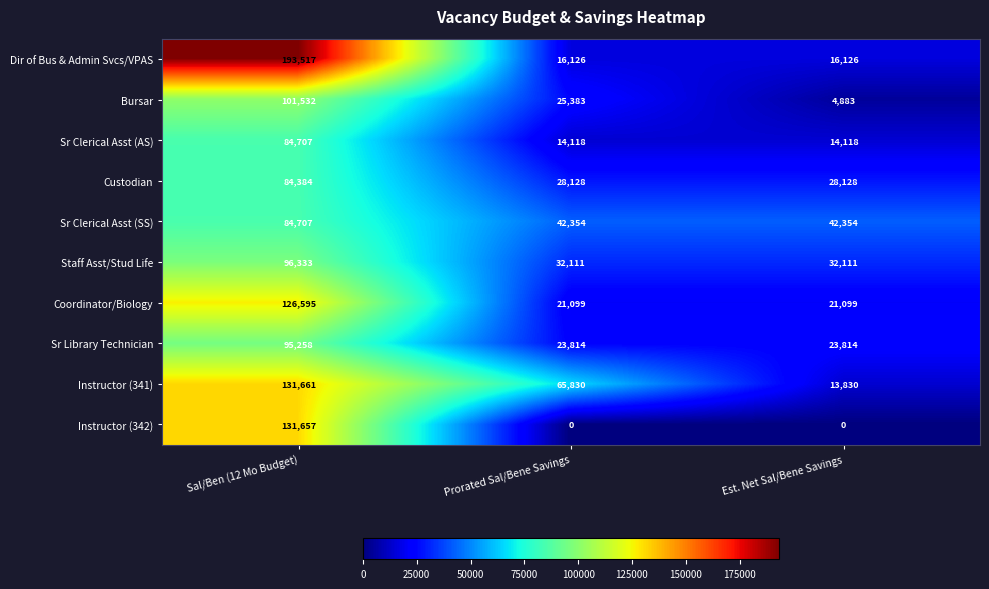

Reading left to right, list all the values displayed in this chart.

Dir of Bus & Admin Svcs/VPAS: Sal/Ben (12 Mo Budget)=193517	Prorated Sal/Bene Savings=16126	Est. Net Sal/Bene Savings=16126
Bursar: Sal/Ben (12 Mo Budget)=101532	Prorated Sal/Bene Savings=25383	Est. Net Sal/Bene Savings=4883
Sr Clerical Asst (AS): Sal/Ben (12 Mo Budget)=84707	Prorated Sal/Bene Savings=14118	Est. Net Sal/Bene Savings=14118
Custodian: Sal/Ben (12 Mo Budget)=84384	Prorated Sal/Bene Savings=28128	Est. Net Sal/Bene Savings=28128
Sr Clerical Asst (SS): Sal/Ben (12 Mo Budget)=84707	Prorated Sal/Bene Savings=42354	Est. Net Sal/Bene Savings=42354
Staff Asst/Stud Life: Sal/Ben (12 Mo Budget)=96333	Prorated Sal/Bene Savings=32111	Est. Net Sal/Bene Savings=32111
Coordinator/Biology: Sal/Ben (12 Mo Budget)=126595	Prorated Sal/Bene Savings=21099	Est. Net Sal/Bene Savings=21099
Sr Library Technician: Sal/Ben (12 Mo Budget)=95258	Prorated Sal/Bene Savings=23814	Est. Net Sal/Bene Savings=23814
Instructor (341): Sal/Ben (12 Mo Budget)=131661	Prorated Sal/Bene Savings=65830	Est. Net Sal/Bene Savings=13830
Instructor (342): Sal/Ben (12 Mo Budget)=131657	Prorated Sal/Bene Savings=0	Est. Net Sal/Bene Savings=0